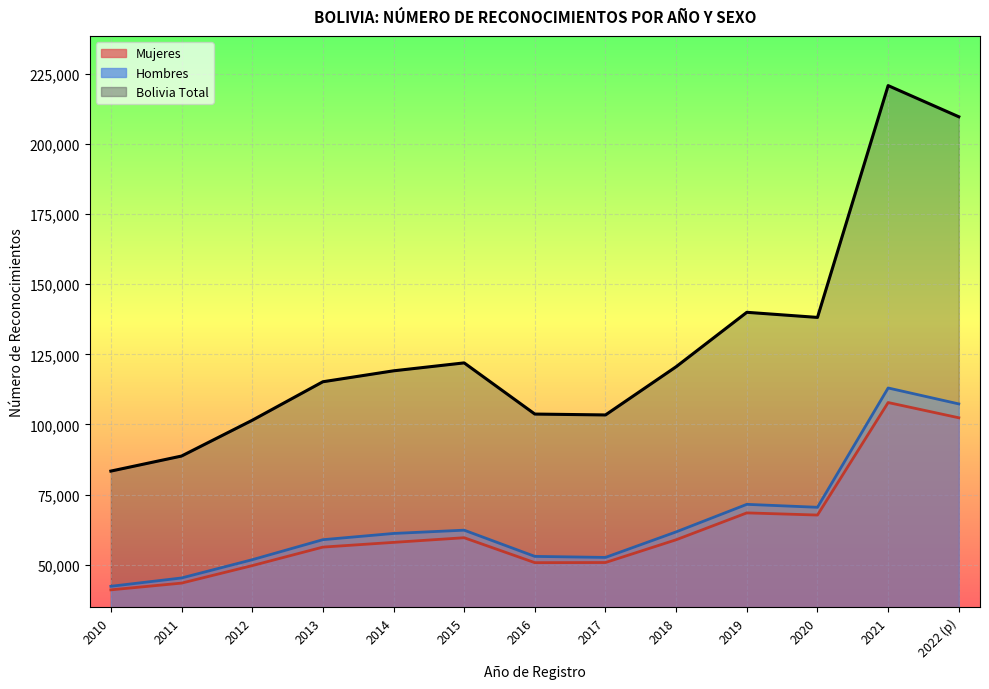

What is the value of the Hombres point at the 13th from the left?

107325